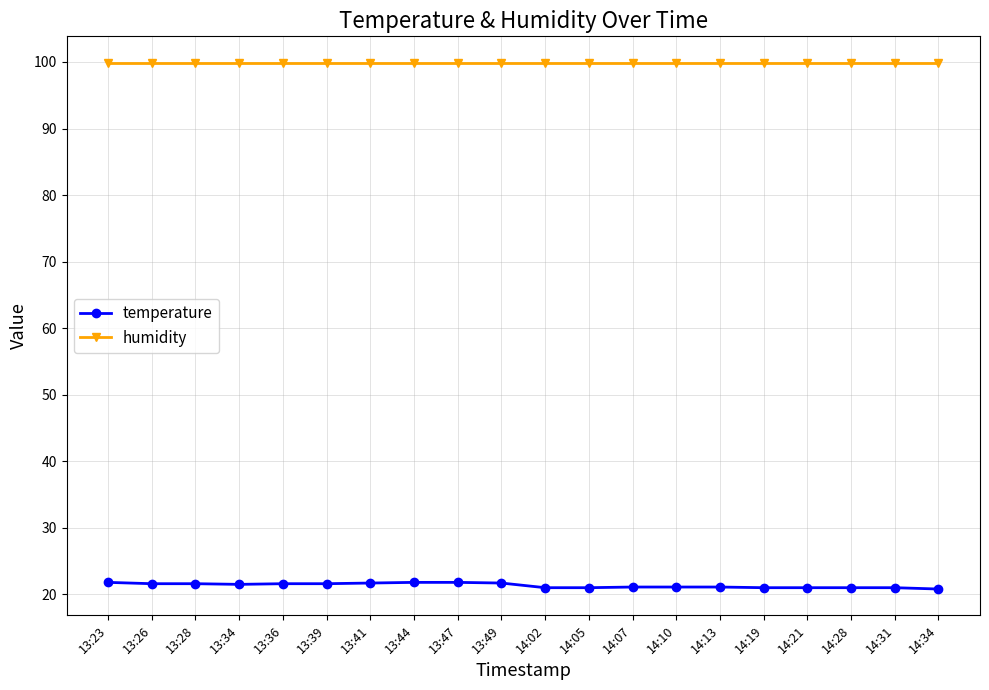

List the series in order of their peak value, highest first.

humidity, temperature